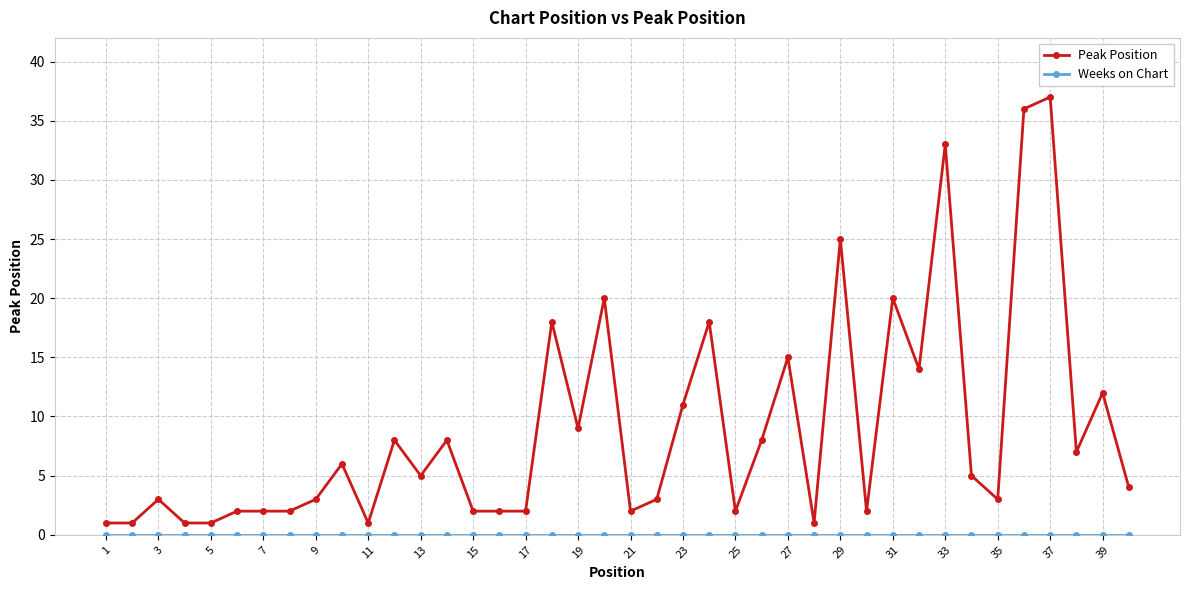

Which series has the largest total across all categories?

Peak Position